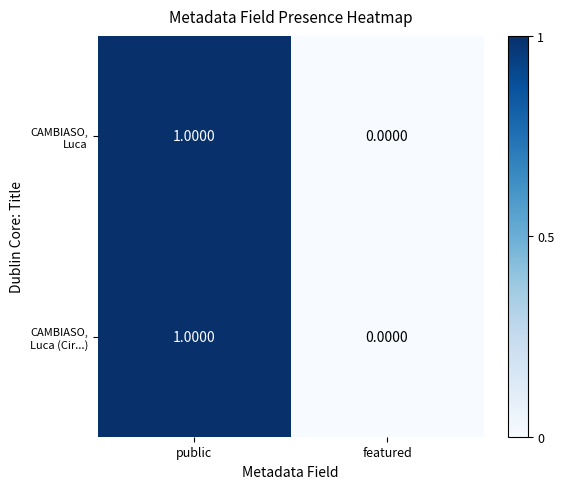

Which label corresponds to the smallest value in the chart?

featured